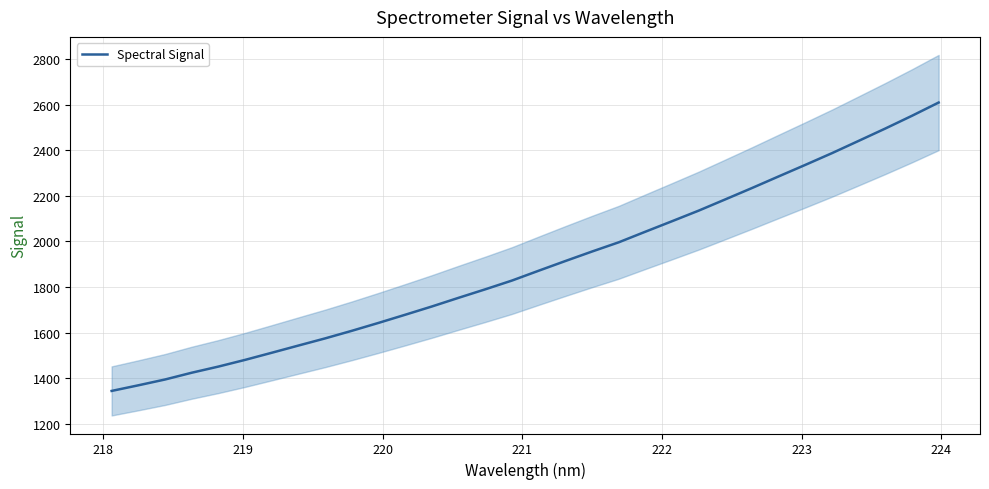

What is the lowest value of the Spectral Signal series?

1344.8